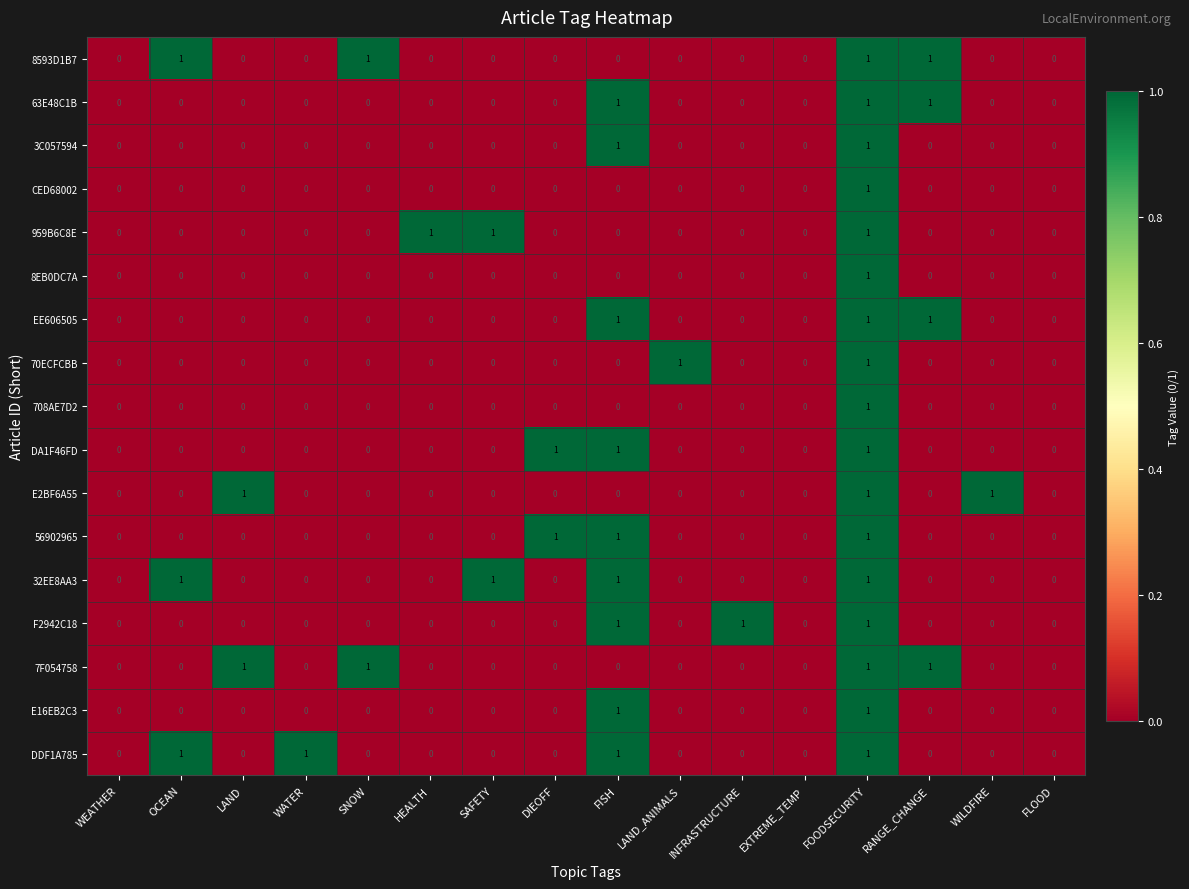

At which category is the sum across all series the highest?

FOODSECURITY